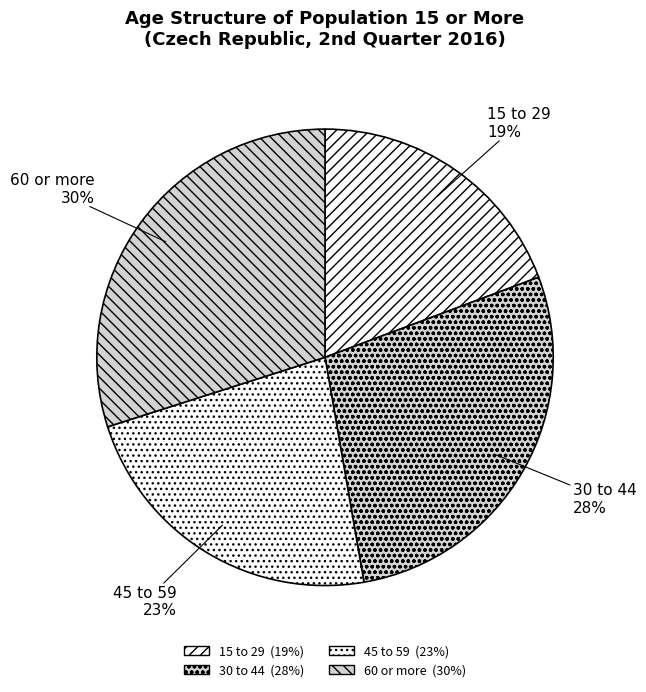

Count the number of slices in the pie.

4